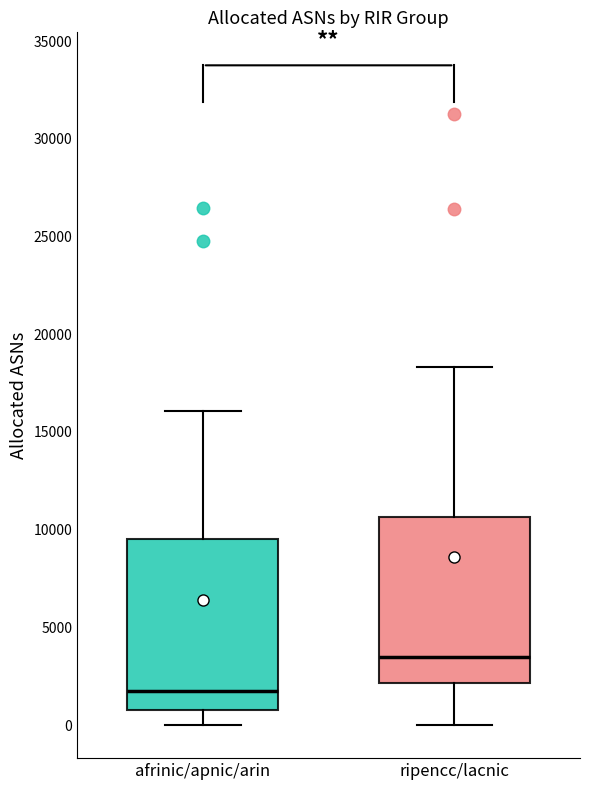

Which box's median line is the lowest?

afrinic/apnic/arin